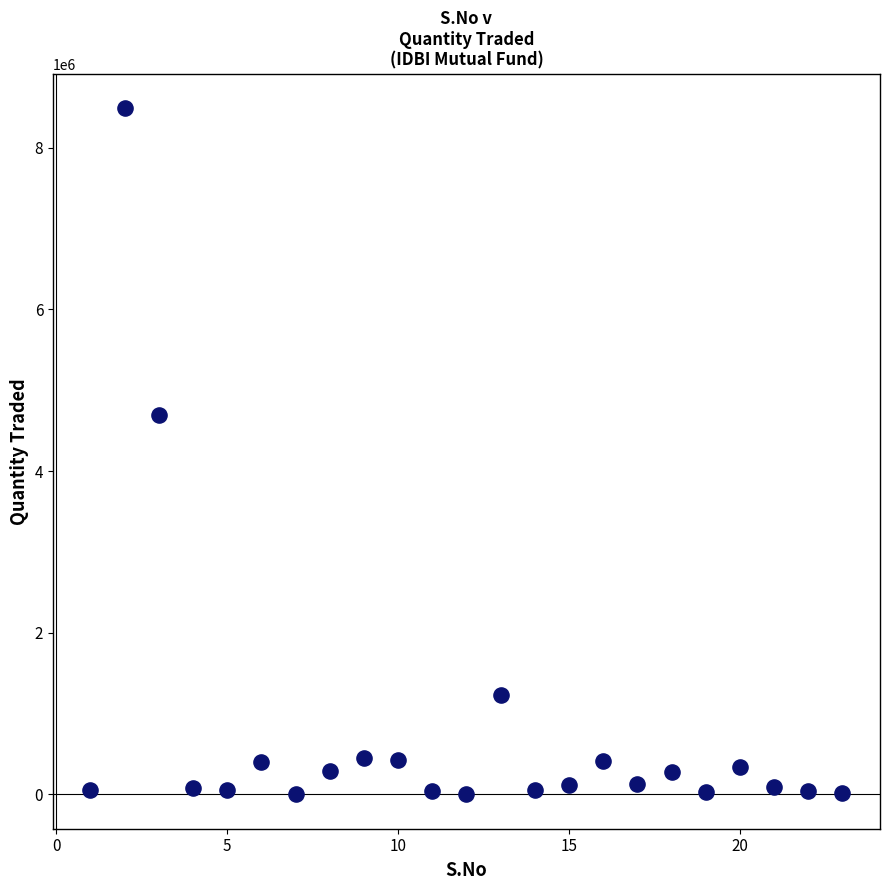

What Y value in the scatter plot is closest to 4243611?

4687604.8